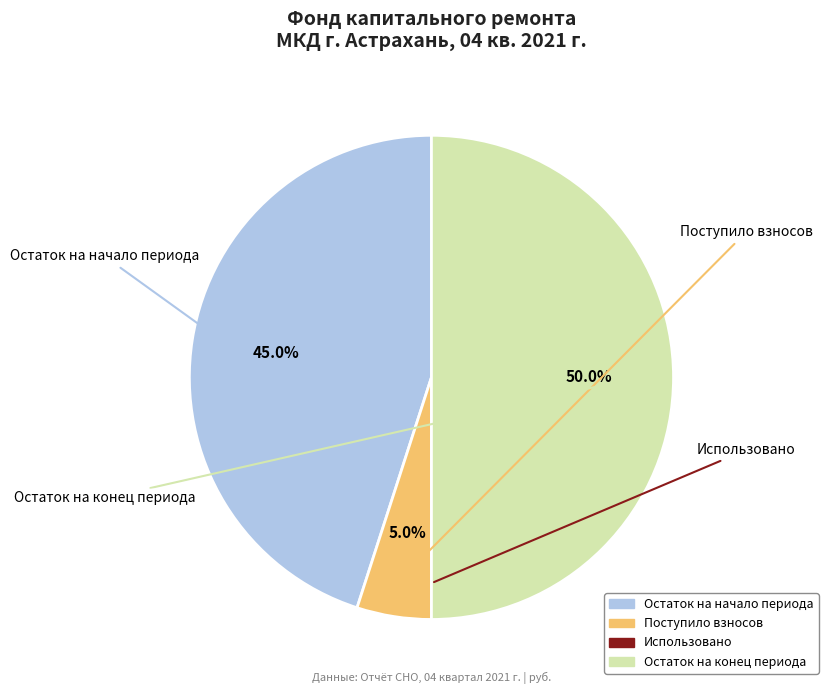

Between Остаток на конец периода and Остаток на начало периода, which is larger?

Остаток на конец периода